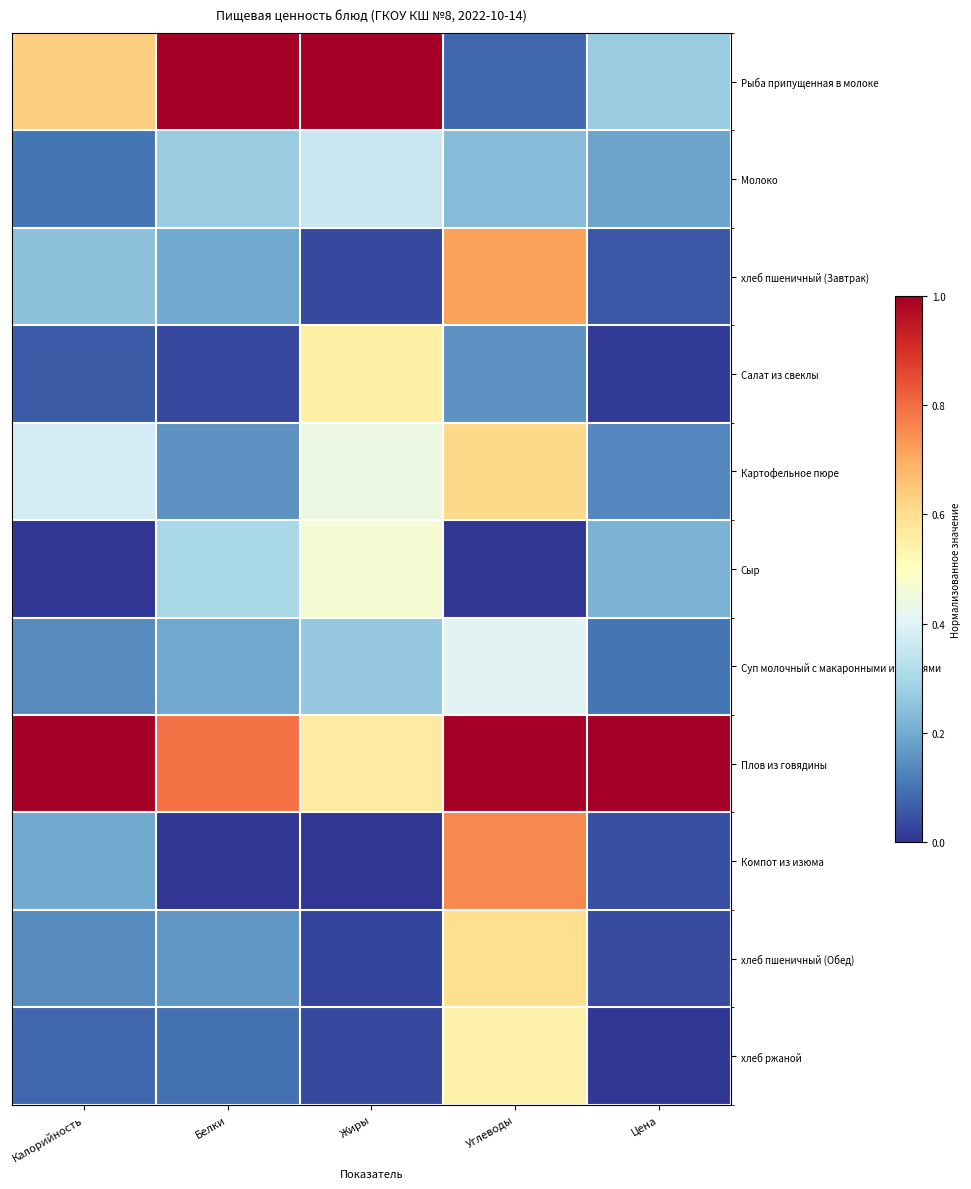

Between Белки and Жиры, which series saw the biggest shift?

Салат из свеклы